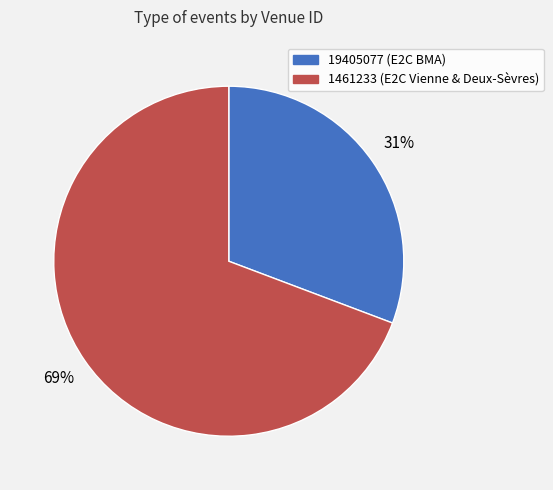

Which category accounts for the majority?

1461233